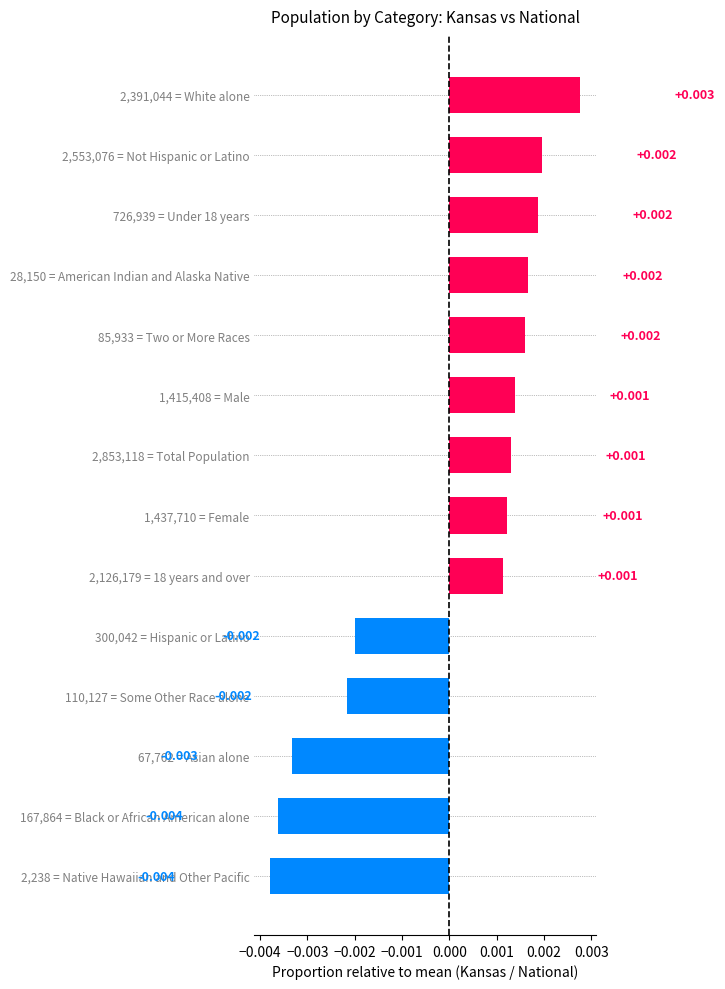

Which category has the highest value across all series?

2,391,044 = White alone